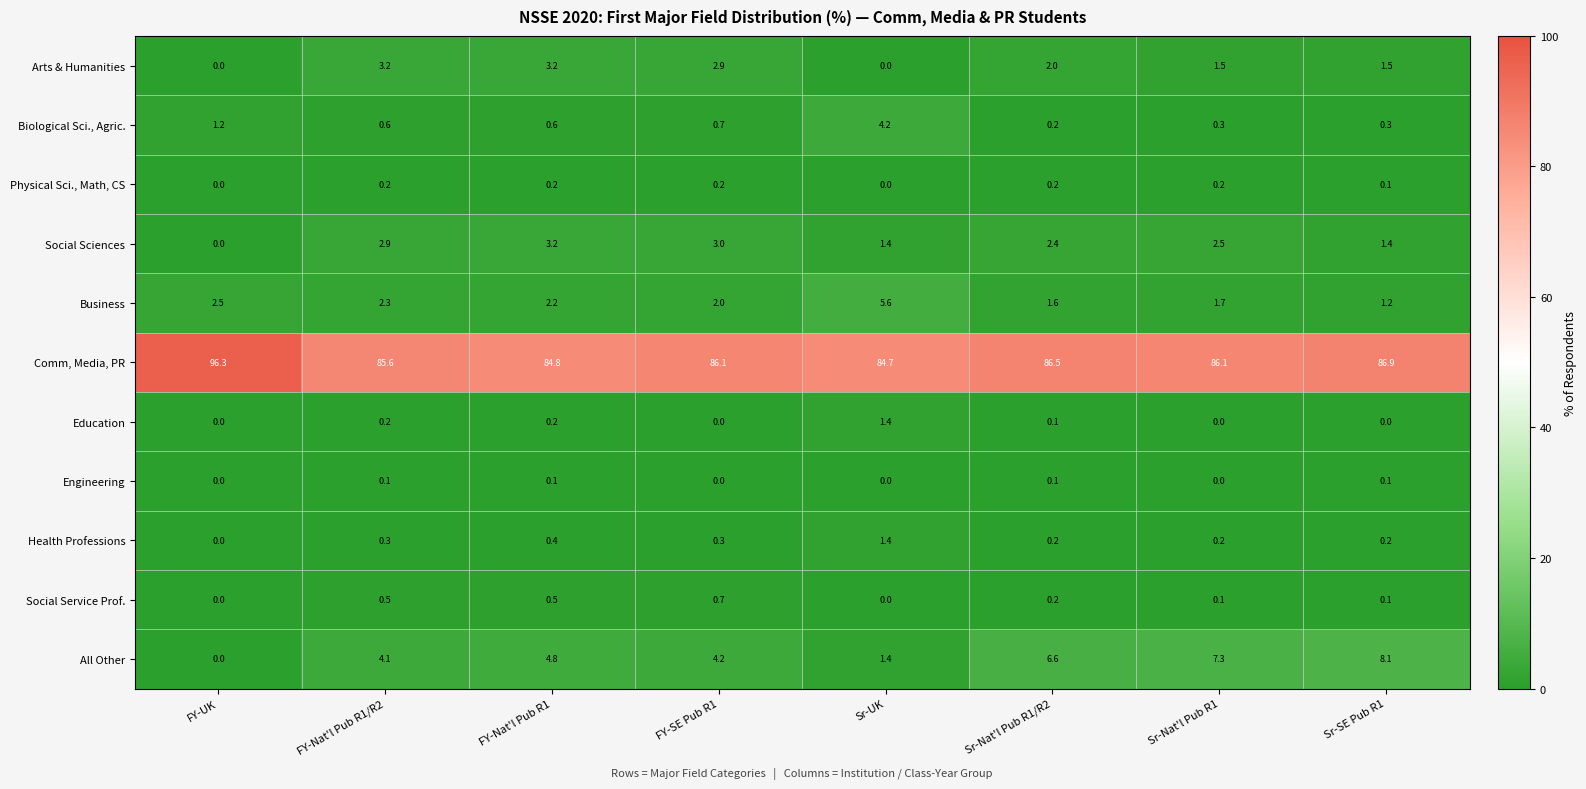

Which series has the widest spread of values?

Comm, Media, PR